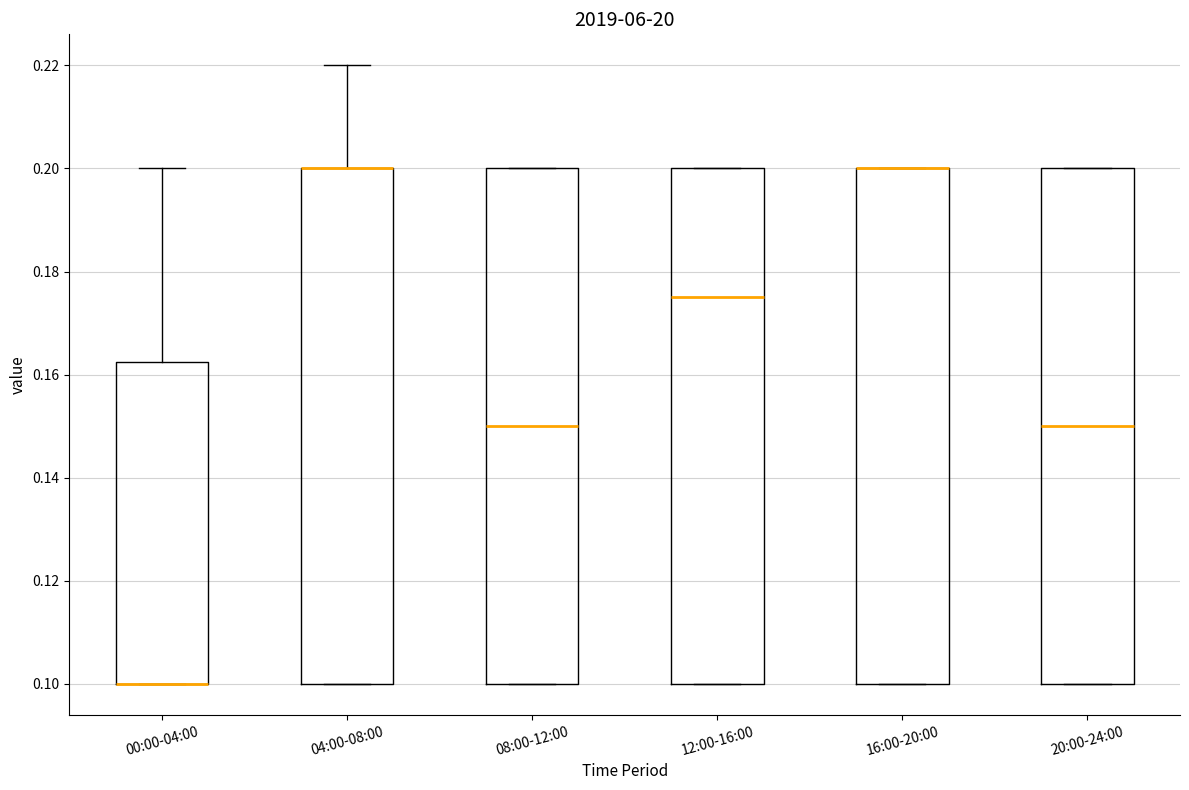

Reading left to right, transcribe this box plot: for each box, give where its median line is, the range the box spans, and where its two whiskers end, as read against the y-axis. The values are not printed on the chart, so give them approximately, as read against the axis.

00:00-04:00: median 0.100 (drawn on the box's lower edge), box 0.100 to 0.162, whiskers 0.100 to 0.200
04:00-08:00: median 0.200 (drawn on the box's upper edge), box 0.100 to 0.200, whiskers 0.100 to 0.220
08:00-12:00: median 0.150, box 0.100 to 0.200, whiskers 0.100 to 0.200
12:00-16:00: median 0.176, box 0.100 to 0.200, whiskers 0.100 to 0.200
16:00-20:00: median 0.200 (drawn on the box's upper edge), box 0.100 to 0.200, whiskers 0.100 to 0.200
20:00-24:00: median 0.150, box 0.100 to 0.200, whiskers 0.100 to 0.200